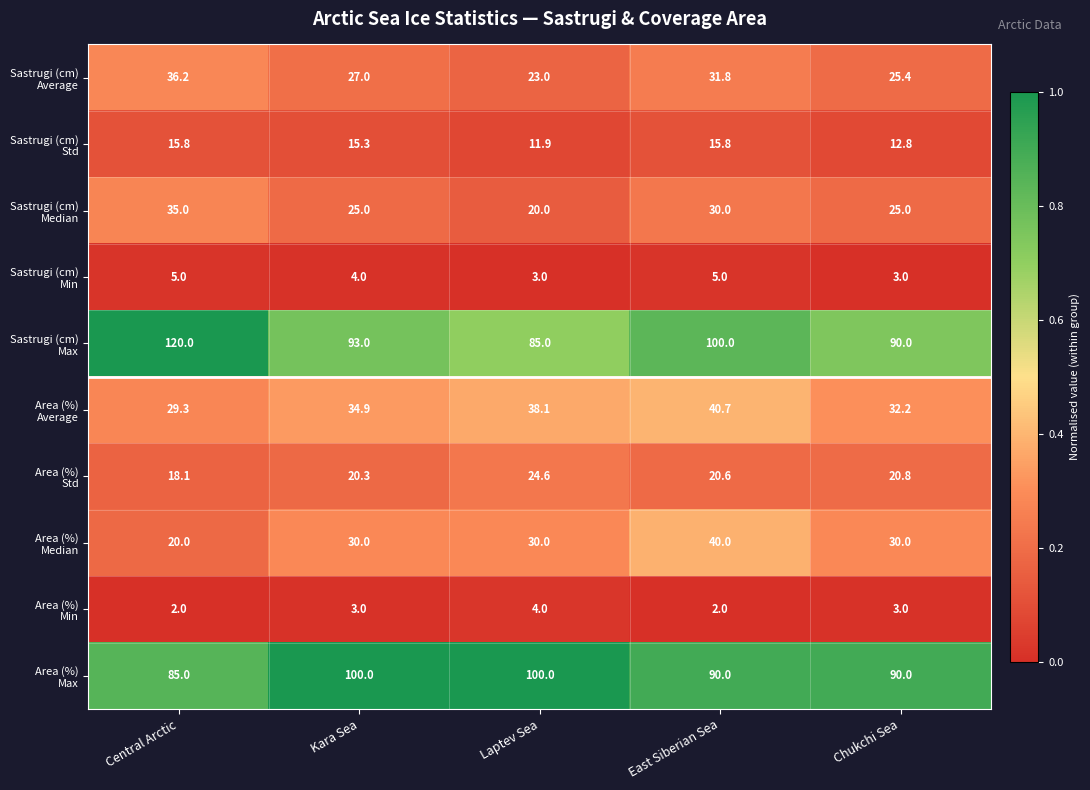

At how many categories does at least one series exceed 71?

5